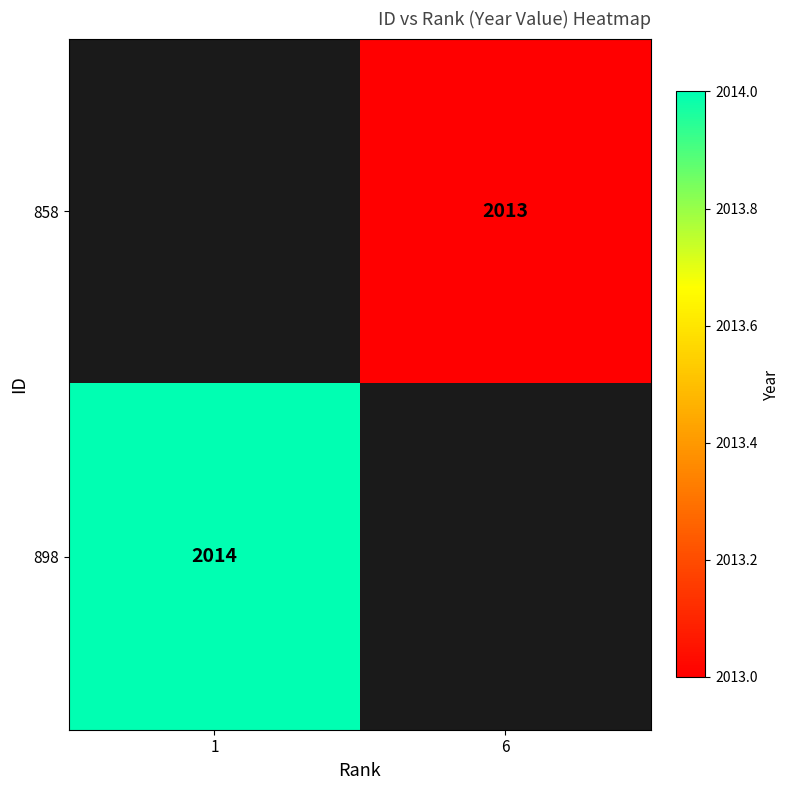

Which label corresponds to the largest value in the chart?

1